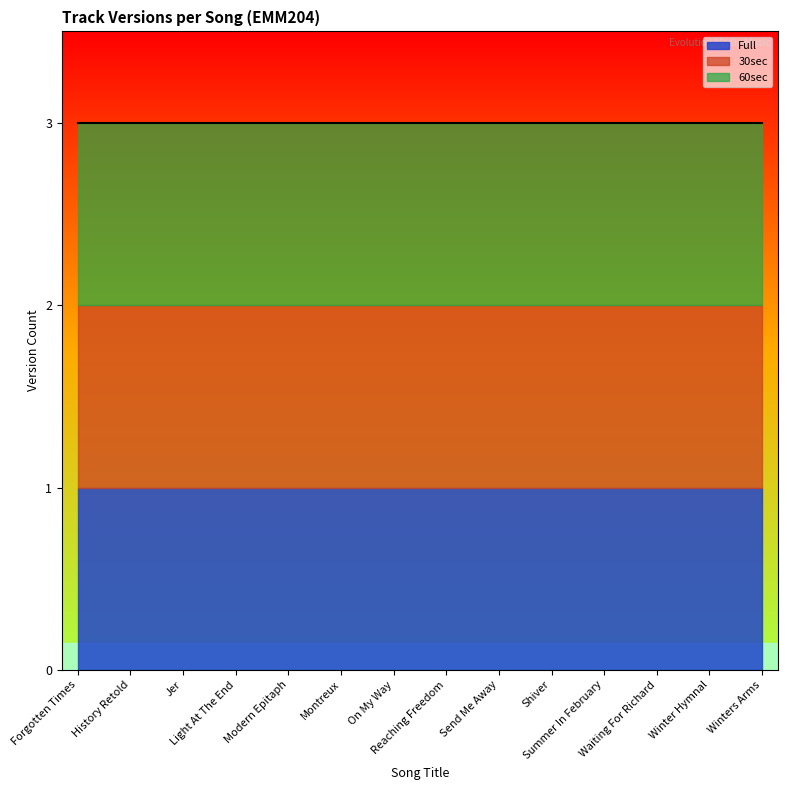

How many lines are shown in the chart?

3